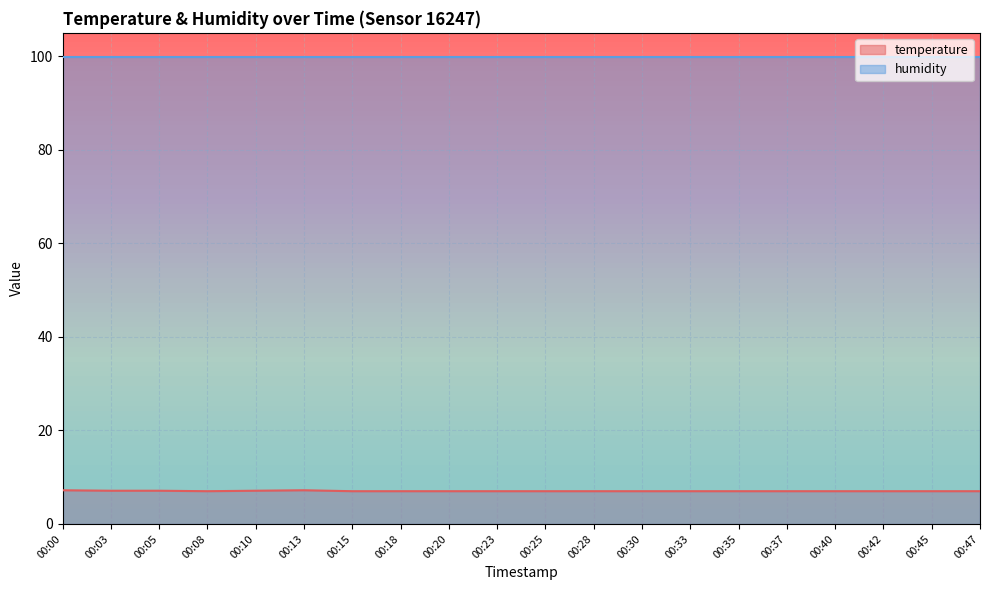

Rank the series by their average value, from highest to lowest.

humidity, temperature